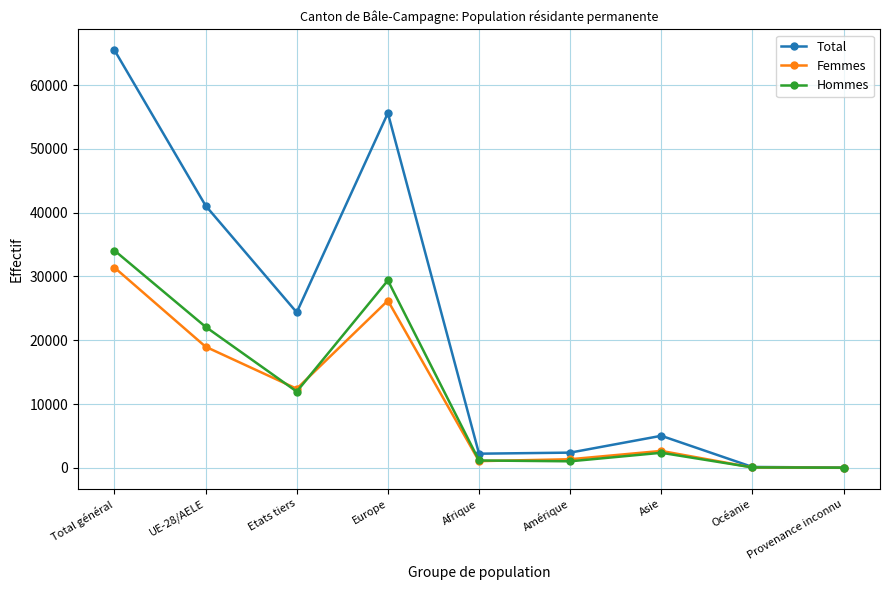

What is the lowest value of the Femmes series?

17